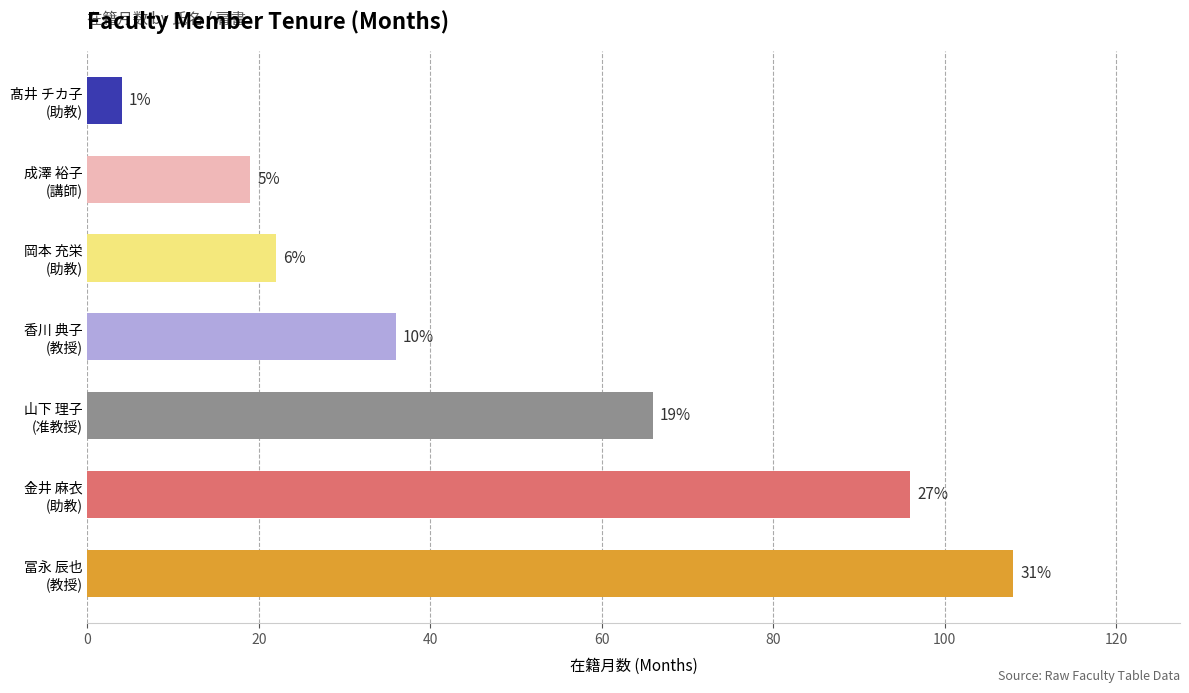

Are the bars horizontal?

Yes